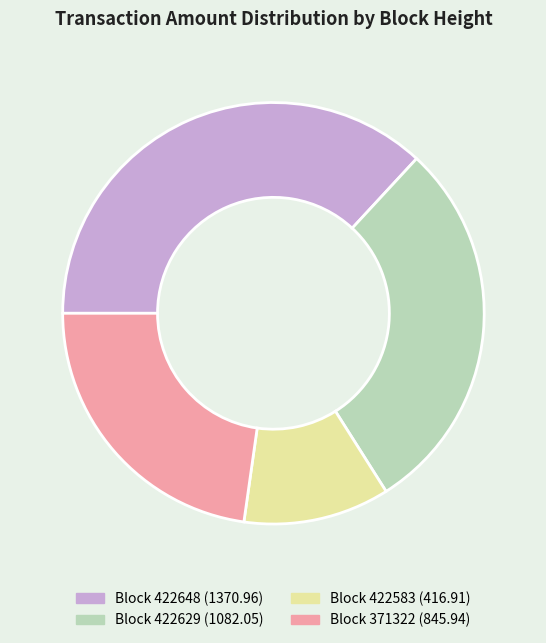

Is there a majority slice in this chart?

No